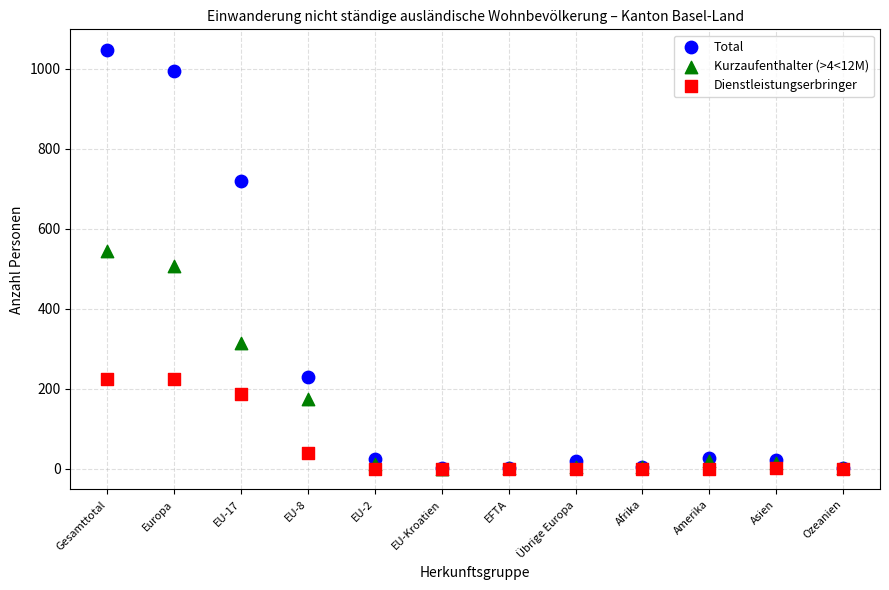

What are all the series names shown in the legend?

Total, Kurzaufenthalter (>4<12M), Dienstleistungserbringer